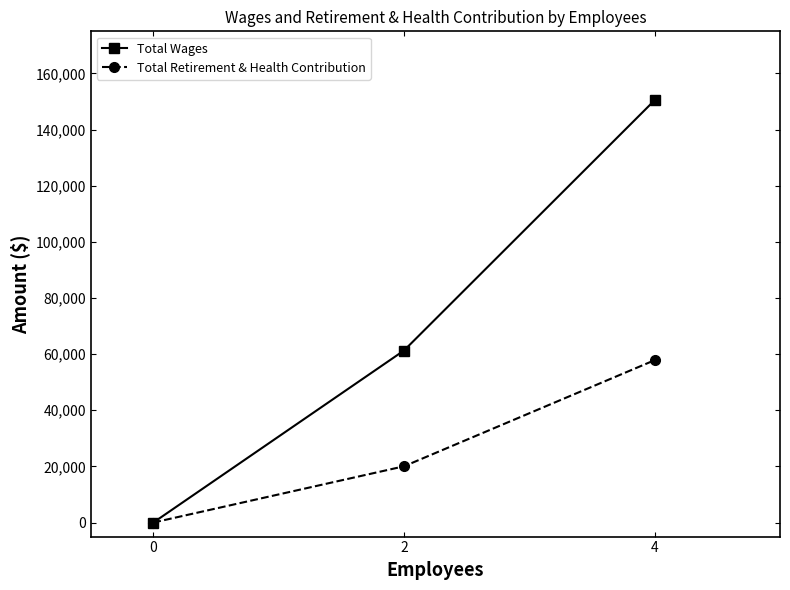

Reading left to right, what are all the values shown in this chart?

Total Wages: 0=0	2=61293	4=150470
Total Retirement & Health Contribution: 0=0	2=20039	4=57845